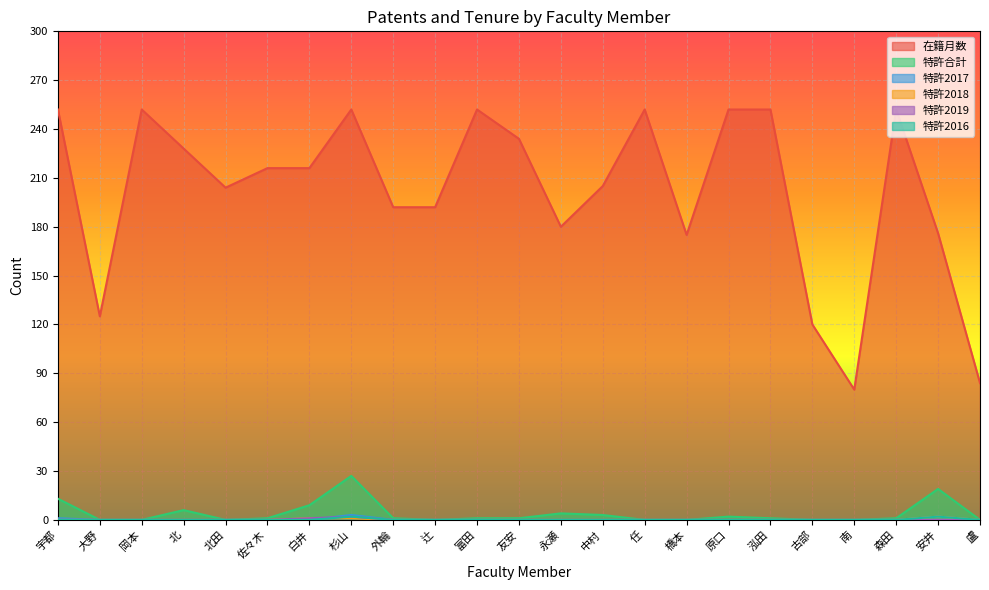

Does the chart display data point markers on the line(s)?

No